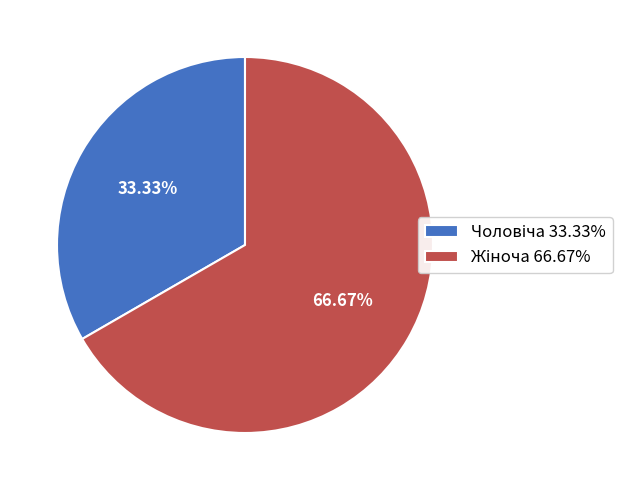

Is there any slice that represents more than half of the pie?

Yes